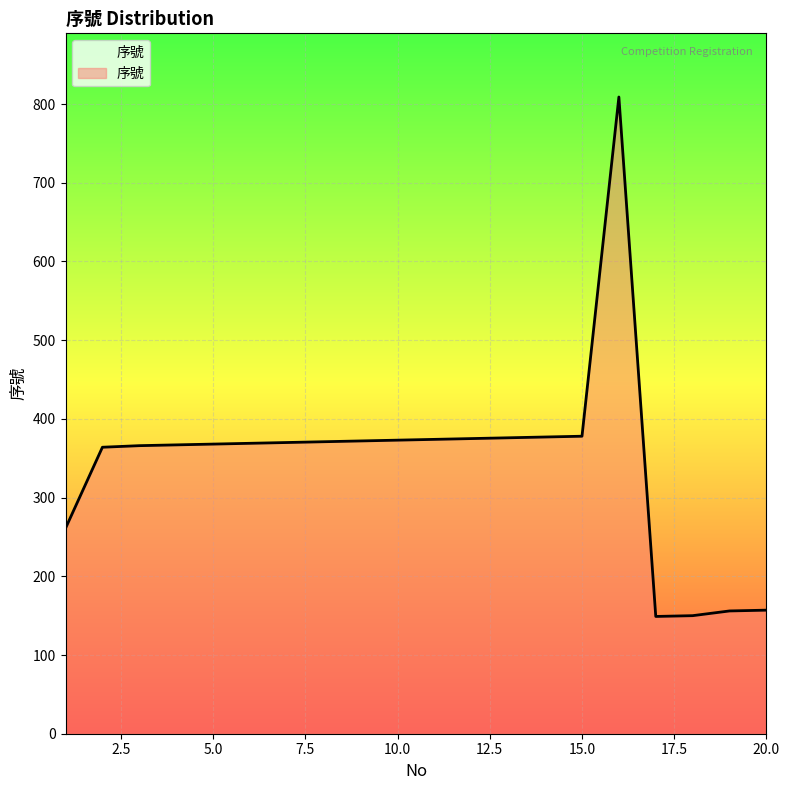

What is the smallest value displayed?

149